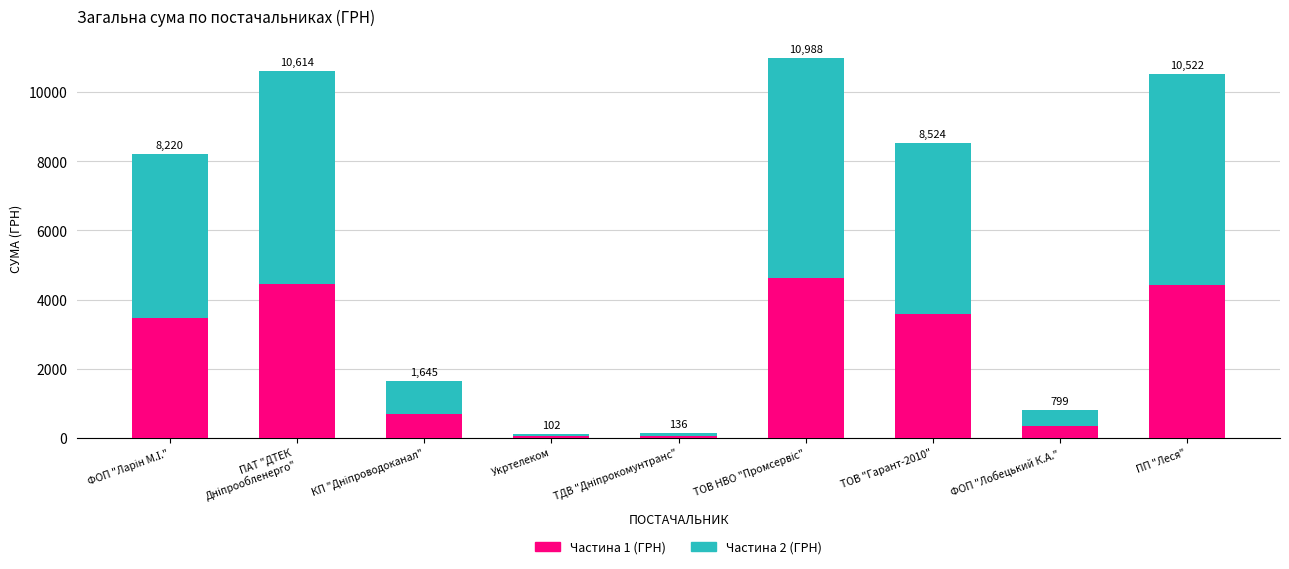

Read the Частина 1 (ГРН) value at ТДВ "Дніпрокомунтранс".

57.0